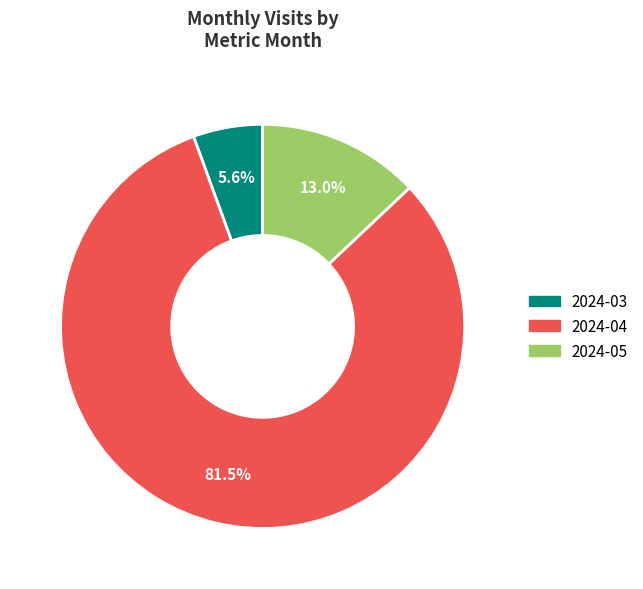

Which slice is the smallest?

2024-03